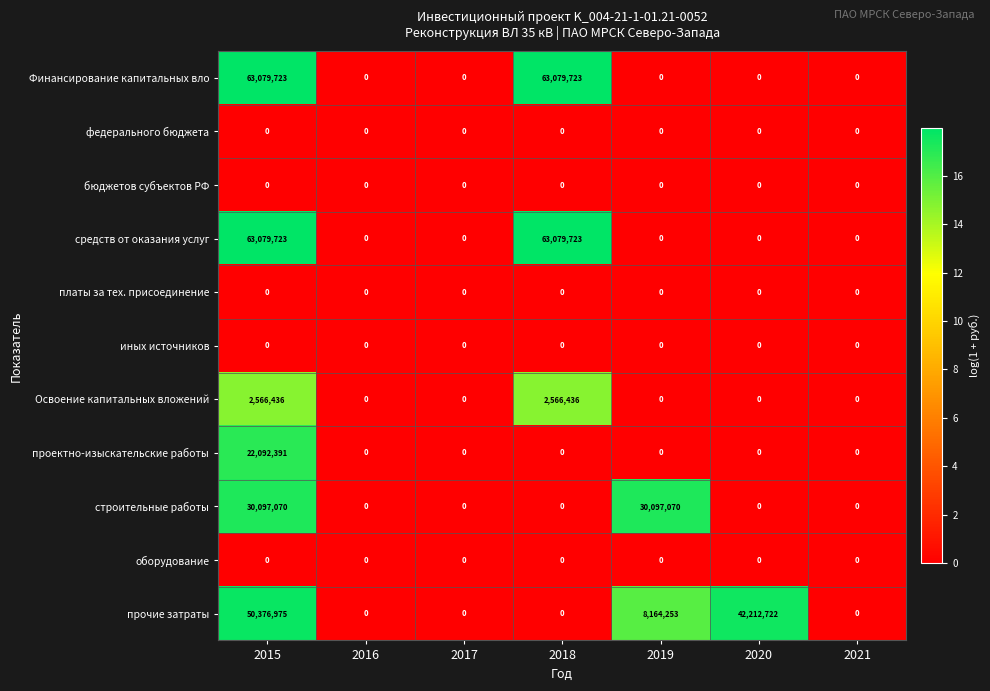

True or false: Освоение капитальных вложений has a value of 2566436 at 2018.

True